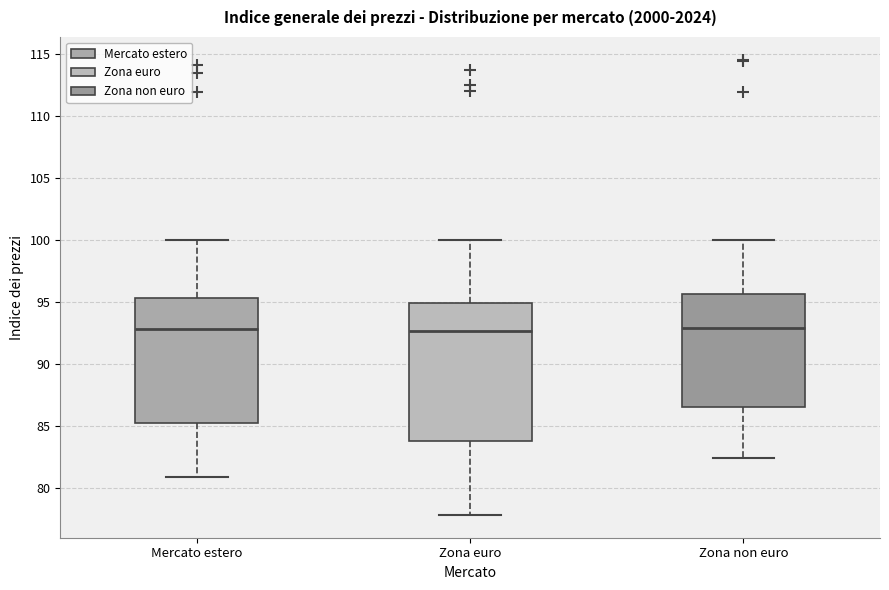

Reading left to right, read every box against the y-axis: the position of its median line, the range the box covers, and the ends of its whiskers. The values are not printed on the chart, so give them approximately, as read against the axis.

Mercato estero: median 93.0, box 85.0 to 95.5, whiskers 81.0 to 100.0
Zona euro: median 92.5, box 84.0 to 95.0, whiskers 78.0 to 100.0
Zona non euro: median 93.0, box 86.5 to 95.5, whiskers 82.5 to 100.0